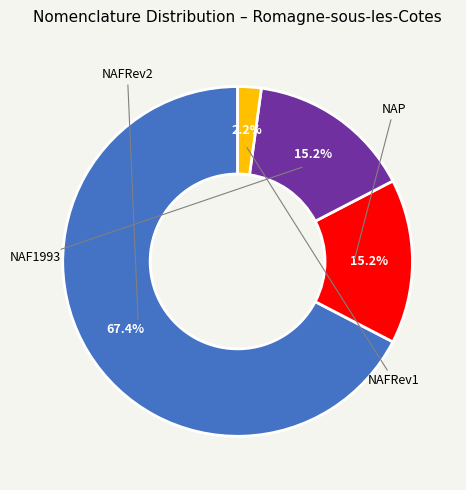

How many slices are in this pie chart?

4